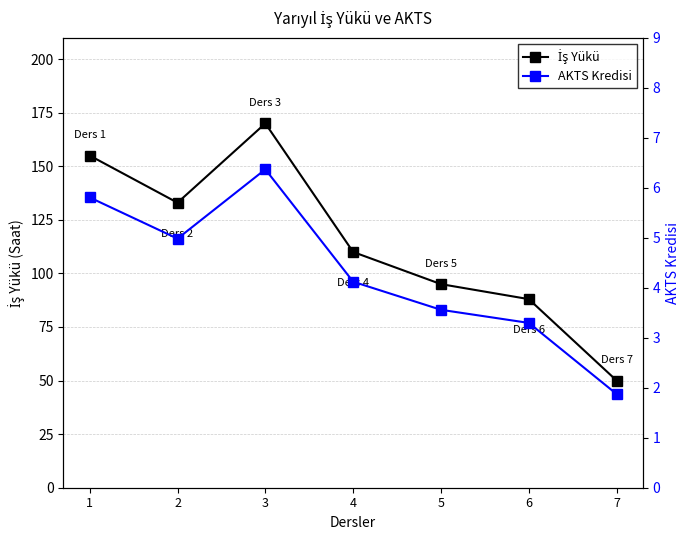

What is the value of the AKTS Kredisi point at the 2nd from the left?

5.0